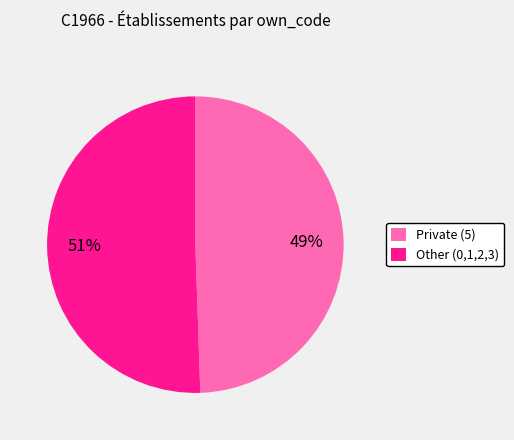

True or false: Private (5) accounts for 49% of the total.

True